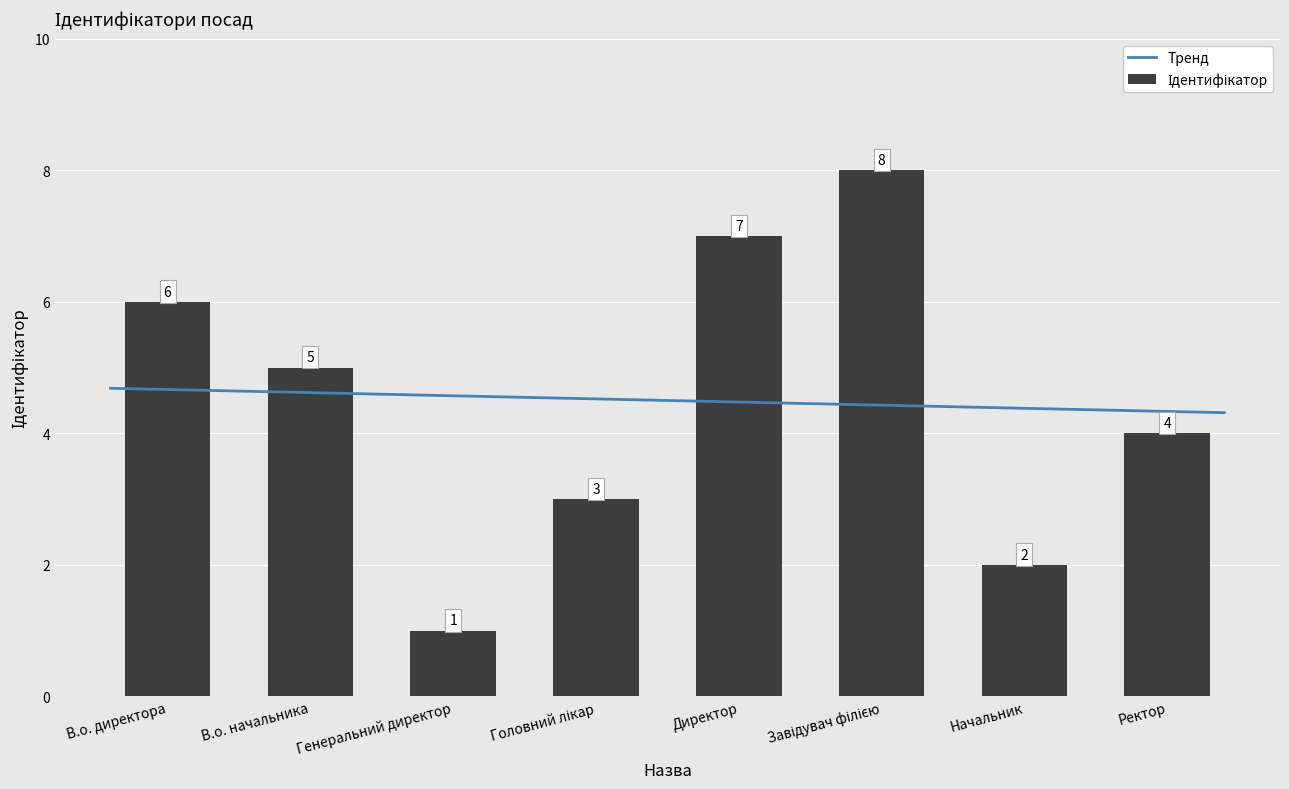

Which label corresponds to the largest value in the chart?

Завідувач філією